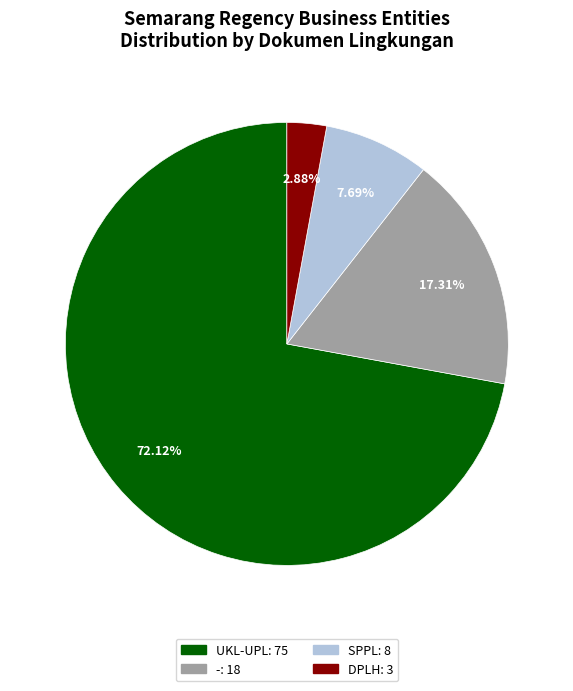

Is there a majority slice in this chart?

Yes